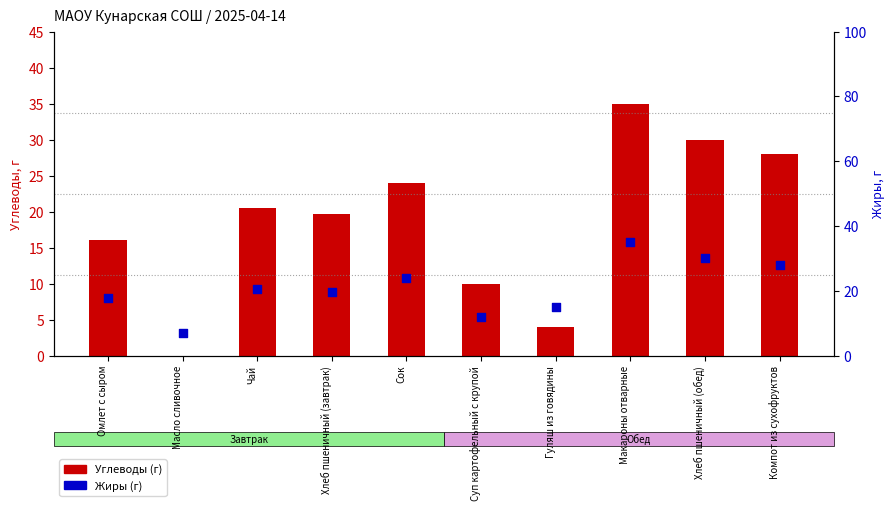

Is the value of Углеводы (г) at Чай greater than the value of Жиры (г) at Омлет с сыром?

Yes